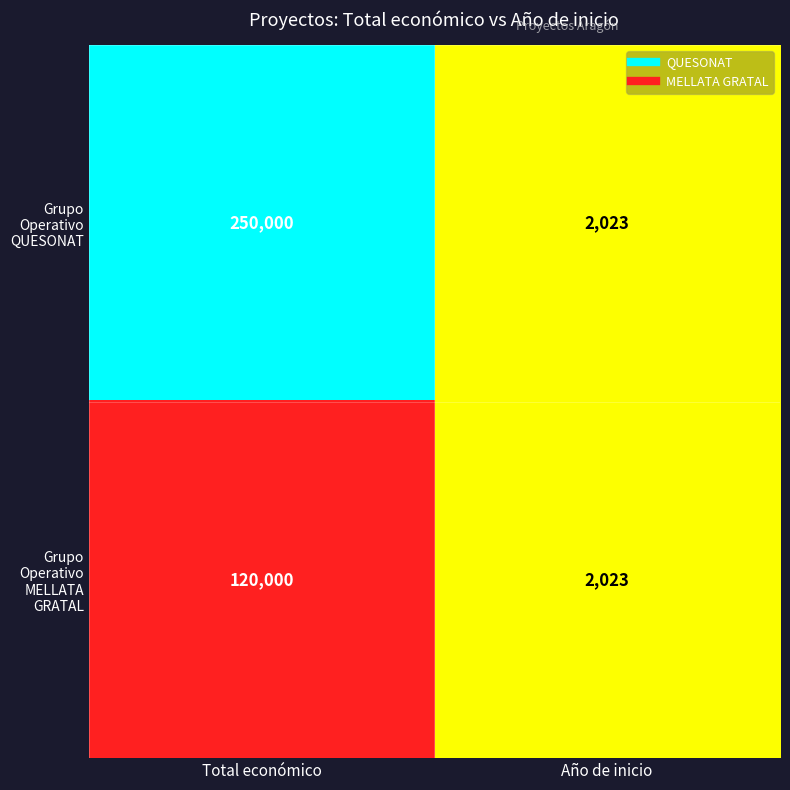

Reading right to left, transcribe all the data shown in this chart.

Grupo Operativo QUESONAT: Año de inicio=2023	Total económico=250000
Grupo Operativo MELLATA GRATAL: Año de inicio=2023	Total económico=120000